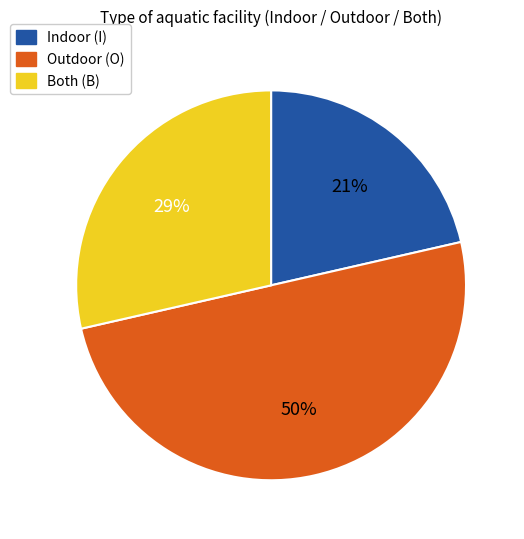

What is the ratio of the value at Indoor (I) to the value at Outdoor (O)?

0.4